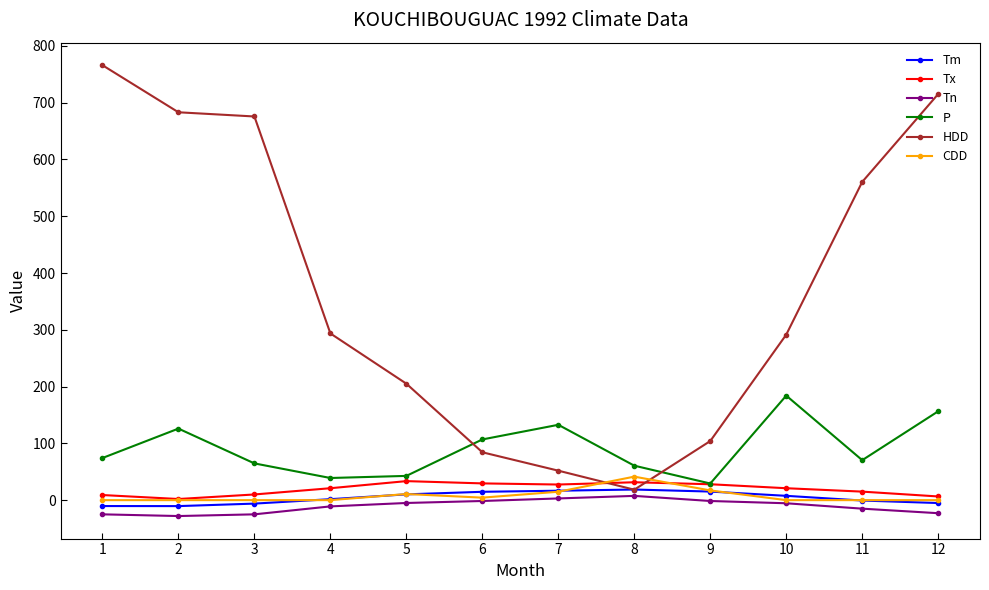

Where does the Tm series first go above 7?

5